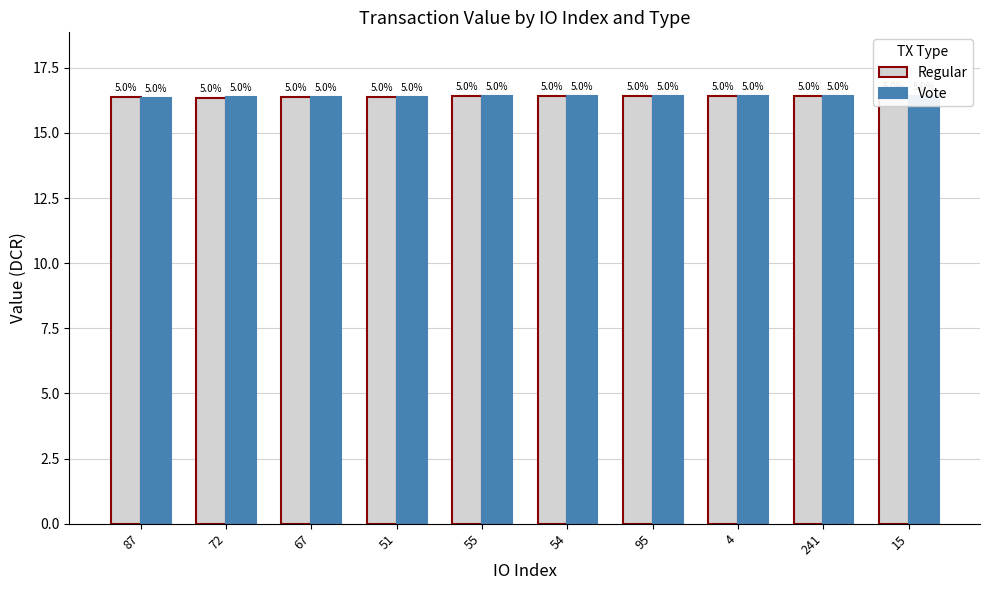

Reading left to right, transcribe all the data shown in this chart.

Regular: 16.4	16.3	16.4	16.4	16.4	16.4	16.4	16.4	16.4	16.4
Vote: 16.3	16.4	16.4	16.4	16.4	16.4	16.4	16.4	16.4	16.4